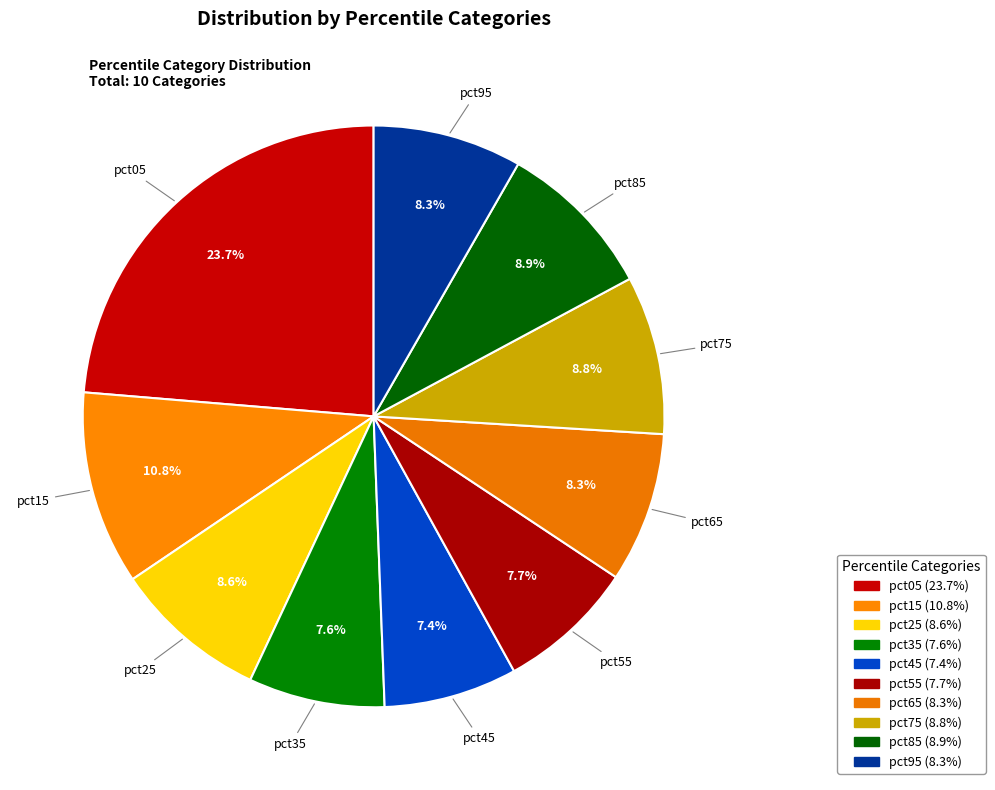

To the nearest percent, what is the difference between the pct15 and pct85 slice percentages?

2%